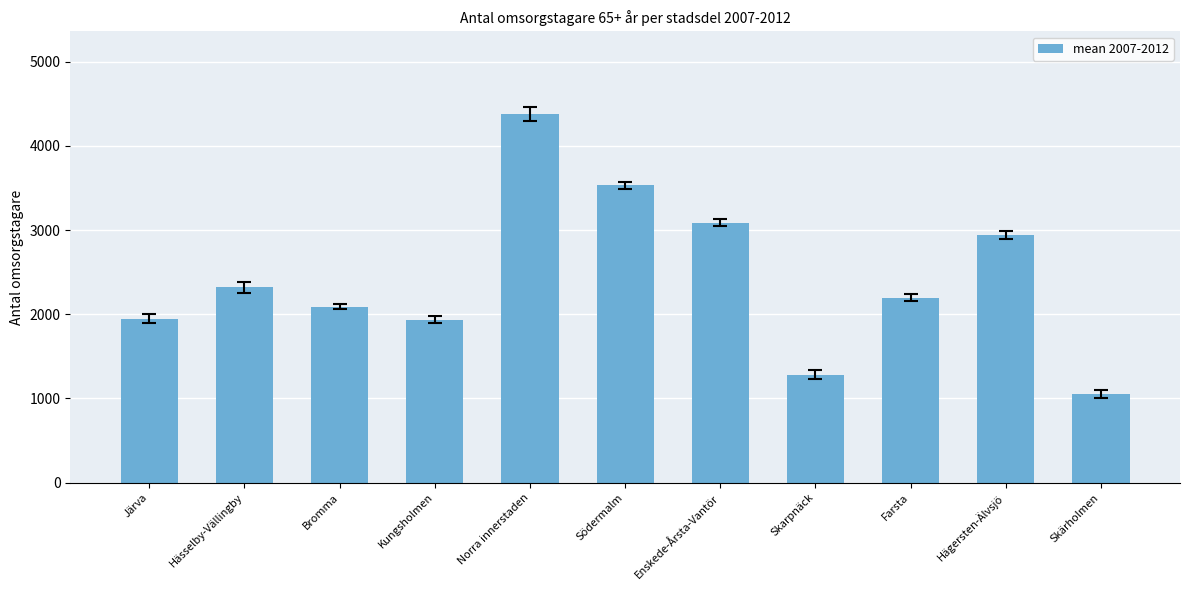

Where does the data first go above 2198?

Hässelby-Vällingby